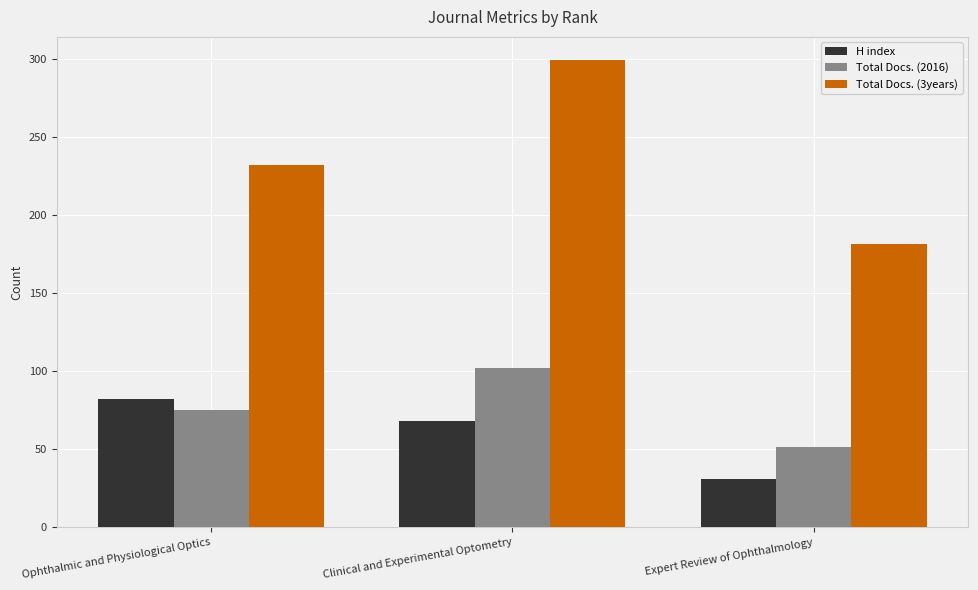

Count the number of categories in the chart.

3